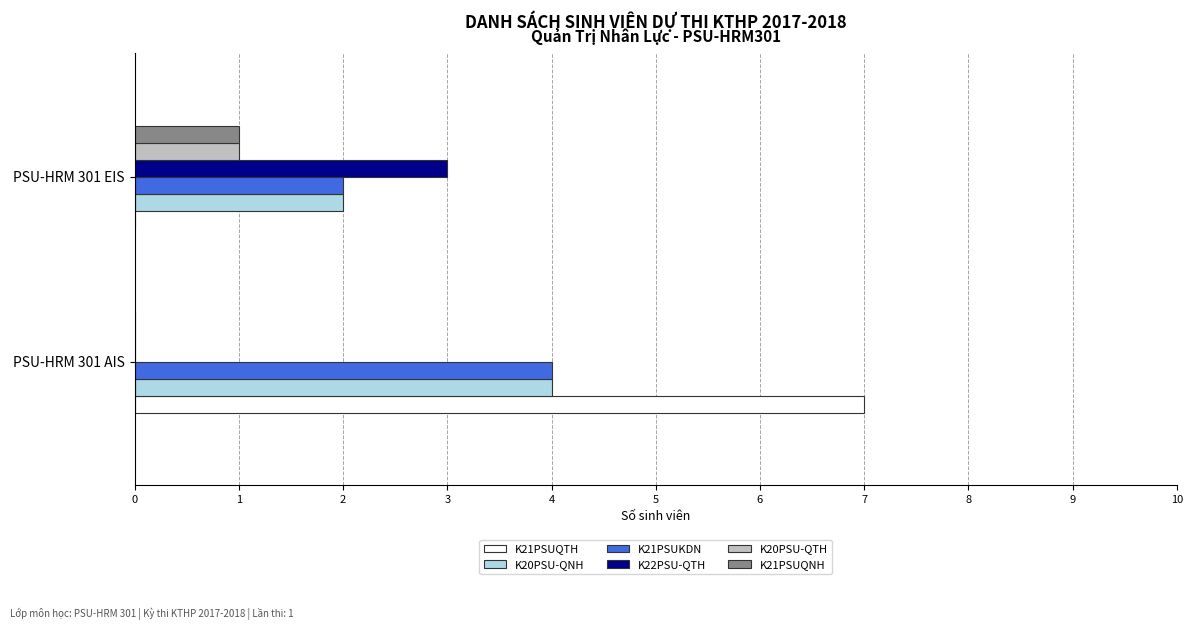

Count the number of data series in this chart.

6